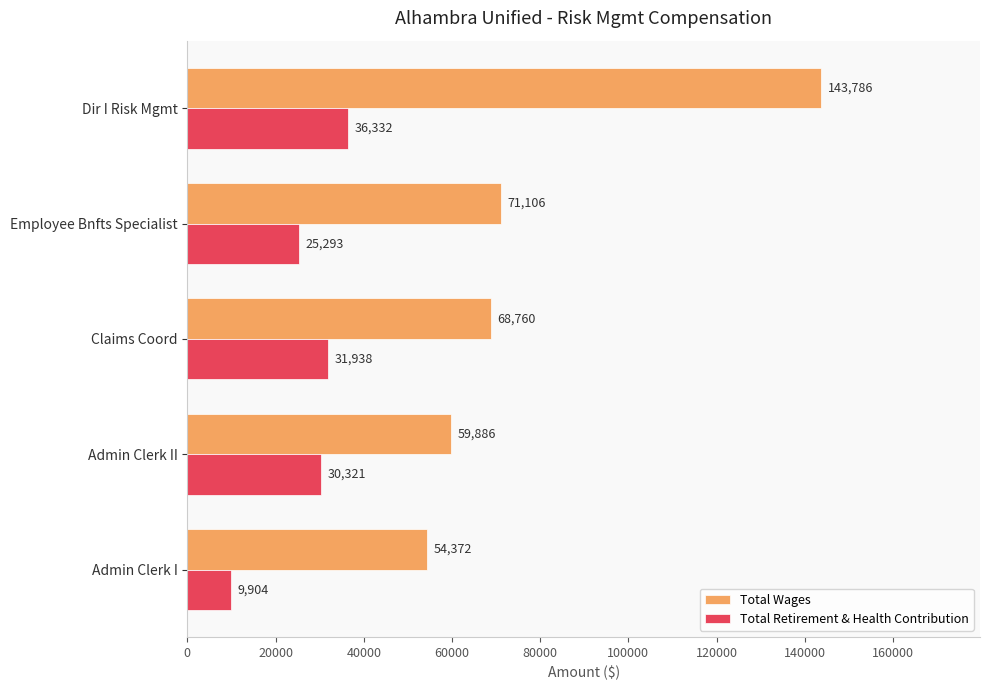

Read the Total Retirement & Health Contribution value at Claims Coord.

31938